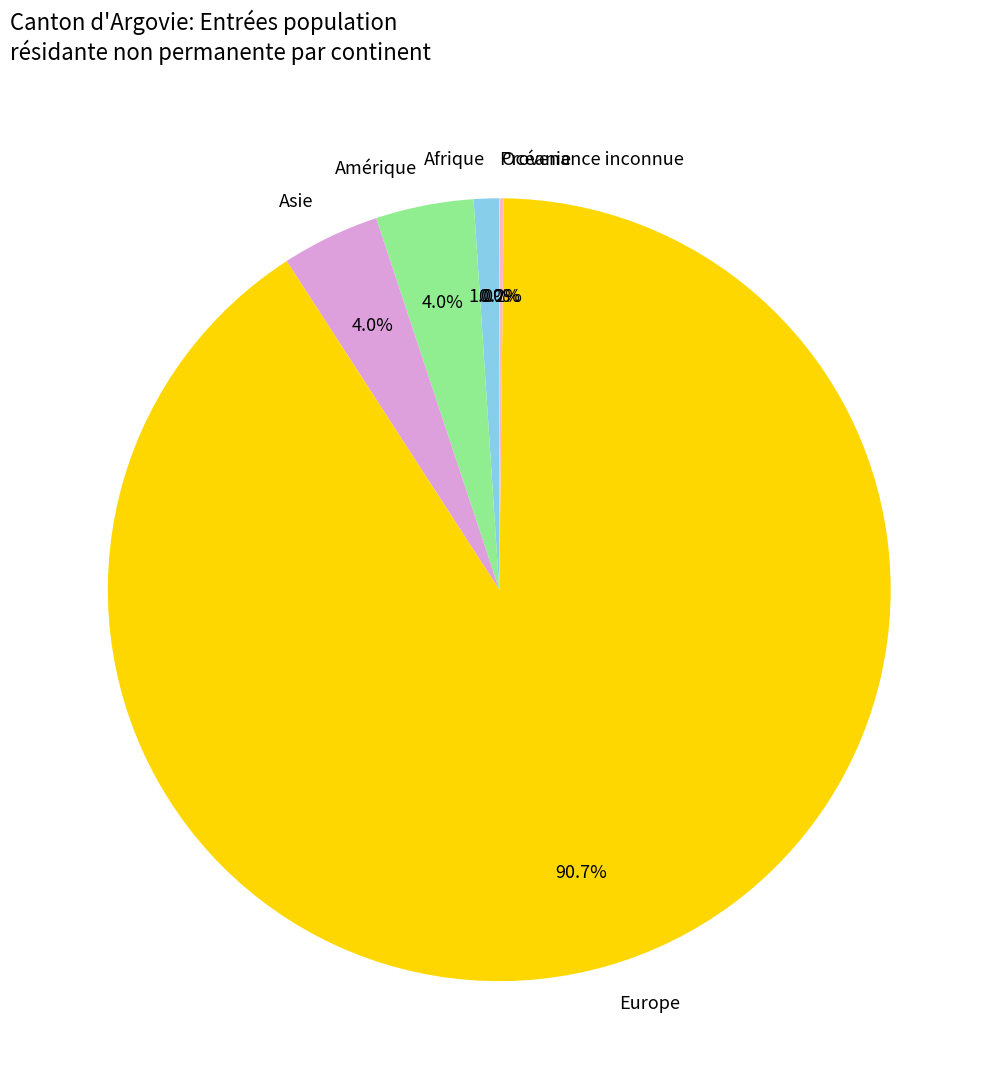

To the nearest percent, what portion does Afrique represent?

1%